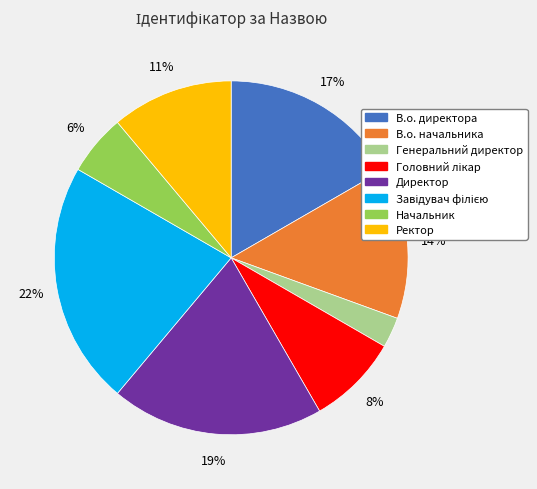

The Ректор slice represents 21% of the pie. True or false?

False